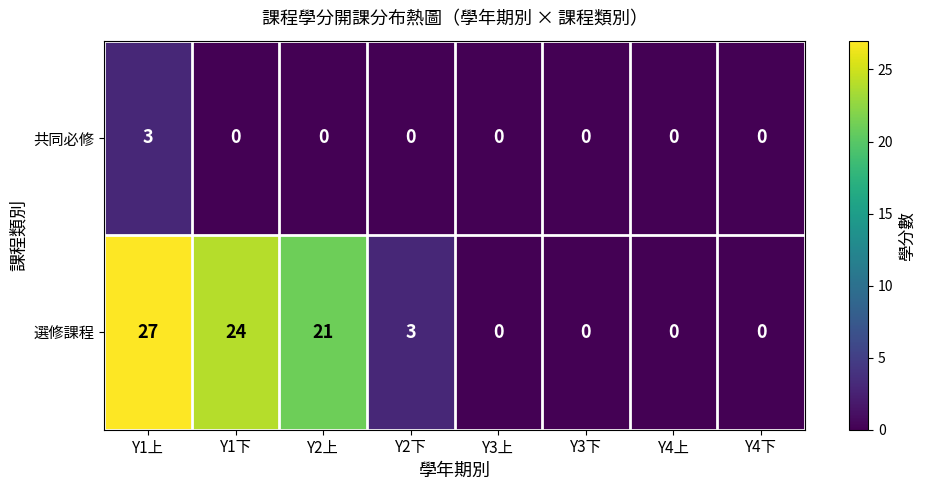

At which category is the sum across all series the highest?

Y1上